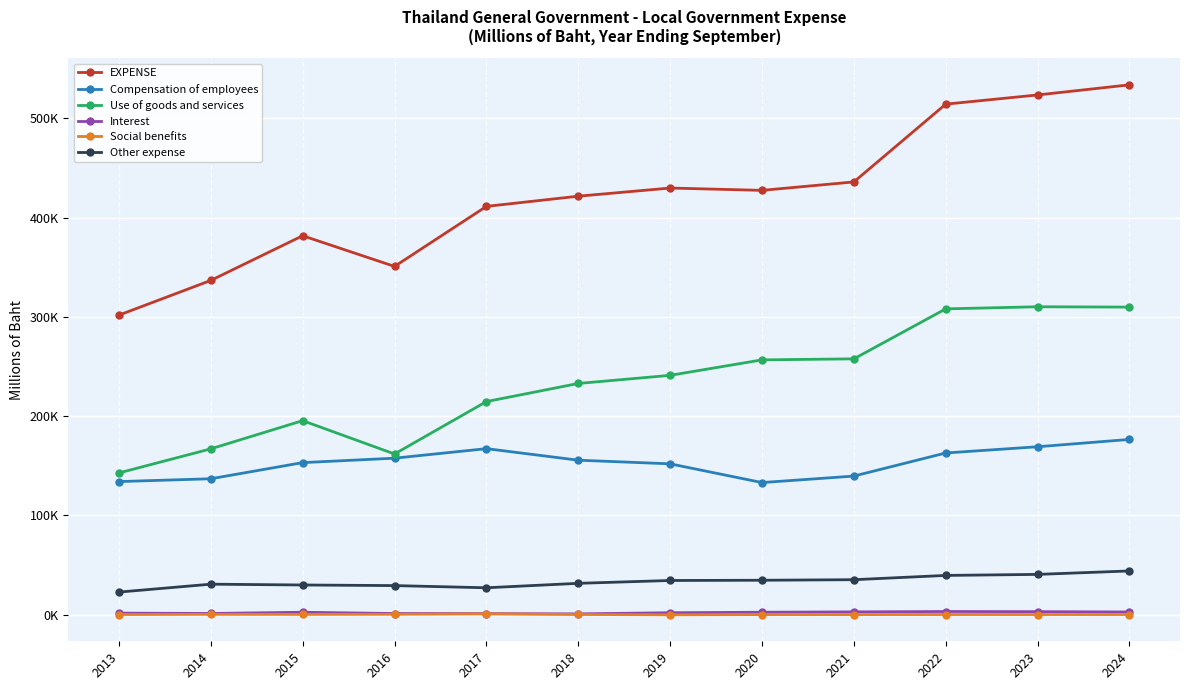

Does the chart have visible grid lines?

Yes